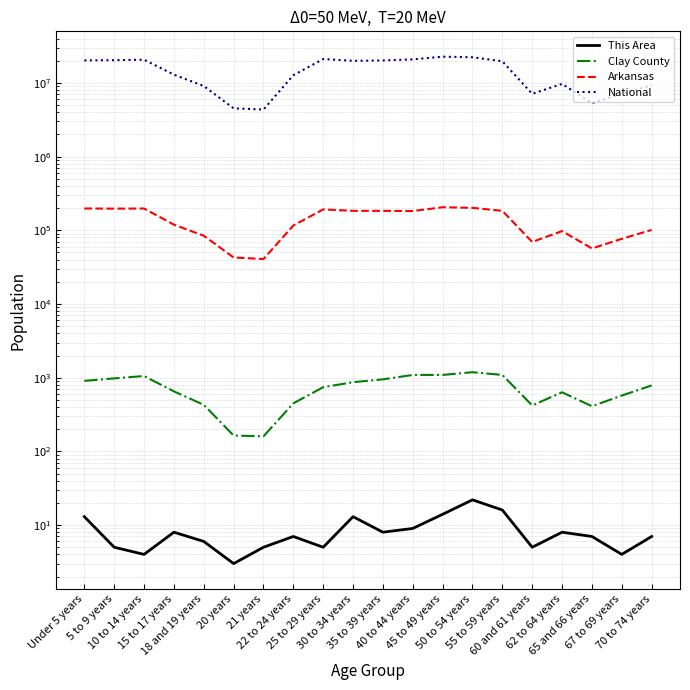

Reading left to right, what are all the values shown in this chart?

This Area: 13	5	4	8	6	3	5	7	5	13	8	9	14	22	16	5	8	7	4	7
Clay County: 906	978	1054	652	428	164	160	449	743	869	949	1090	1090	1187	1090	420	634	410	572	785
Arkansas: 197689	196877	197559	119350	84455	42770	40770	116110	192153	183739	183614	182594	205544	201722	183960	69489	97542	56719	76648	101235
National: 20201362	20348657	20677194	12954254	9086089	4519129	4354294	12712576	21101849	19962099	20179642	20890964	22708591	22298125	19664805	7113727	9704197	5319902	7115361	9278166